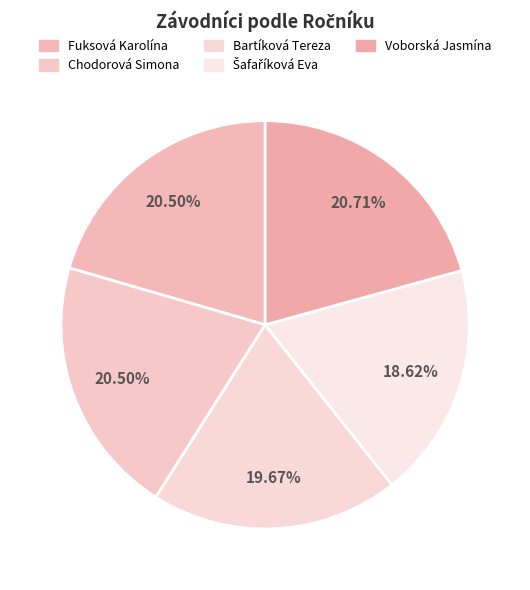

The Šafaříková Eva slice represents 9% of the pie. True or false?

False